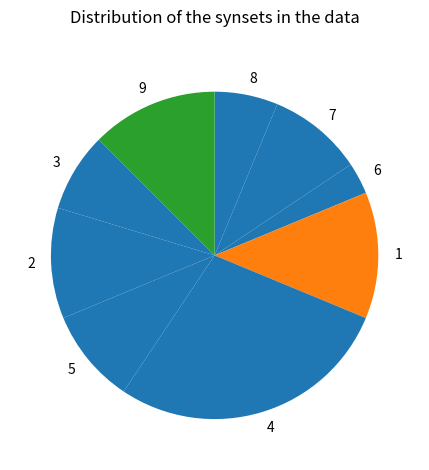

What is the ratio of the value at 3 to the value at 9?

0.6